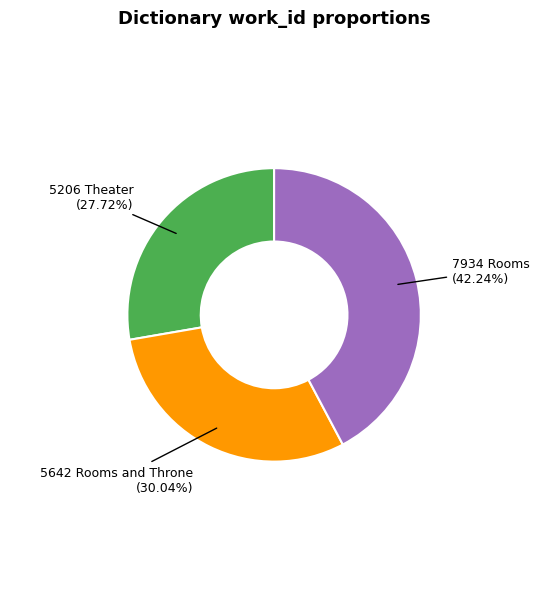

Is there a majority slice in this chart?

No